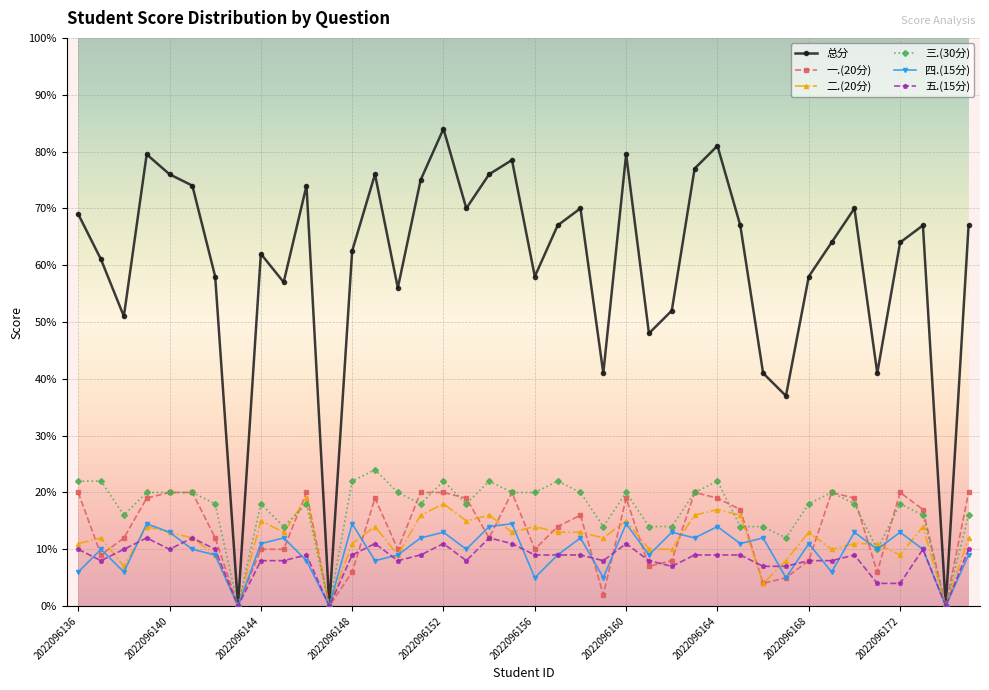

True or false: 总分 has more than 2 interior local peaks.

True